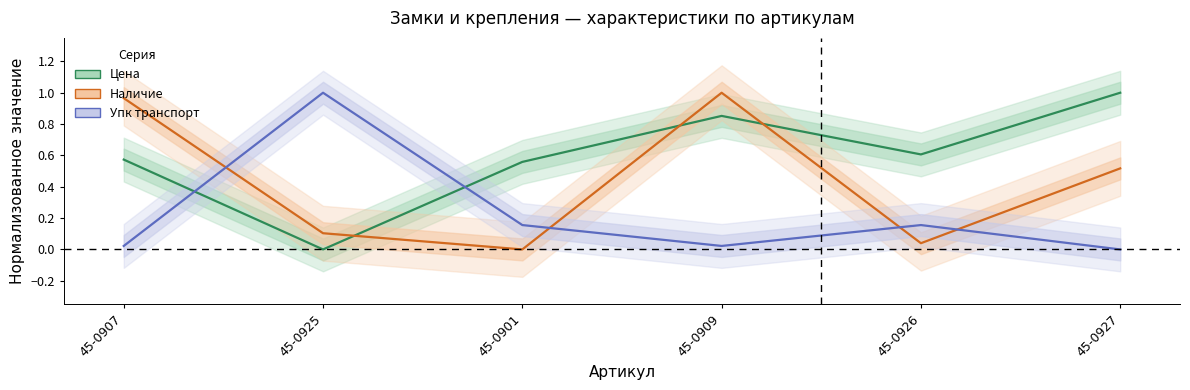

Reading left to right, list all the values displayed in this chart.

Цена: 45-0907=0.6	45-0925=0.0	45-0901=0.6	45-0909=0.9	45-0926=0.6	45-0927=1.0
Наличие: 45-0907=1.0	45-0925=0.1	45-0901=0.0	45-0909=1.0	45-0926=0.0	45-0927=0.5
Упк транспорт: 45-0907=0.0	45-0925=1.0	45-0901=0.2	45-0909=0.0	45-0926=0.2	45-0927=0.0